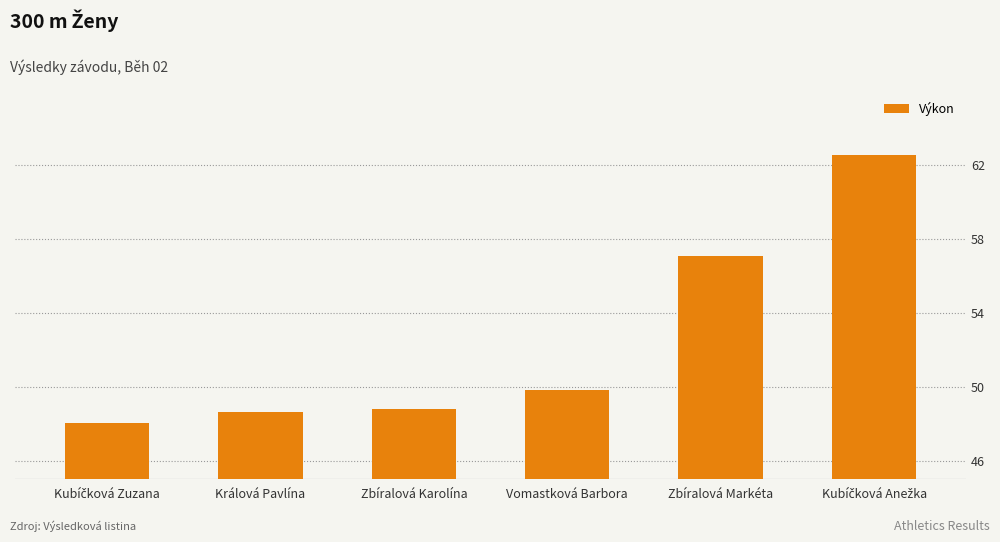

What position from the right is Zbíralová Markéta?

2